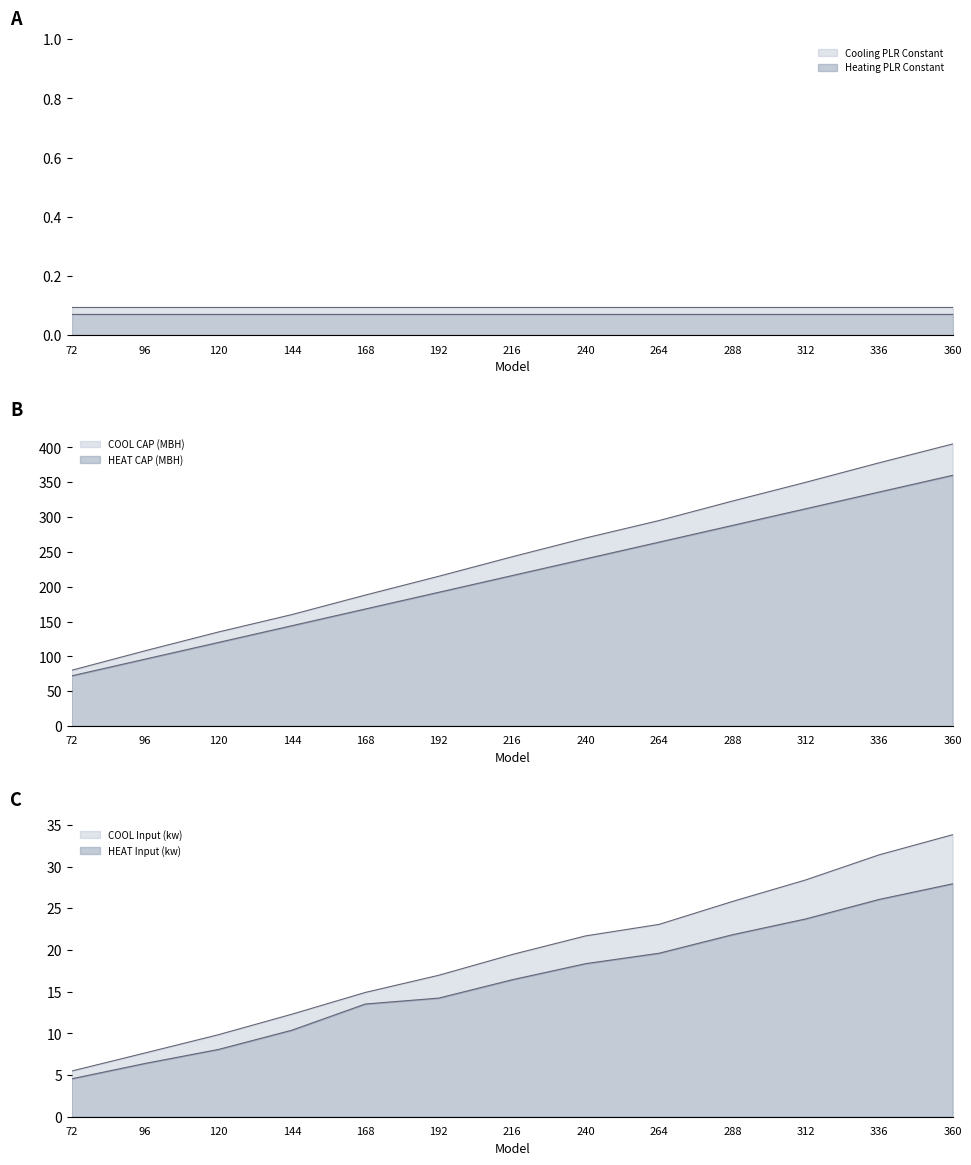

The Heating PLR Constant series shows 0.0 at 168. True or false?

False